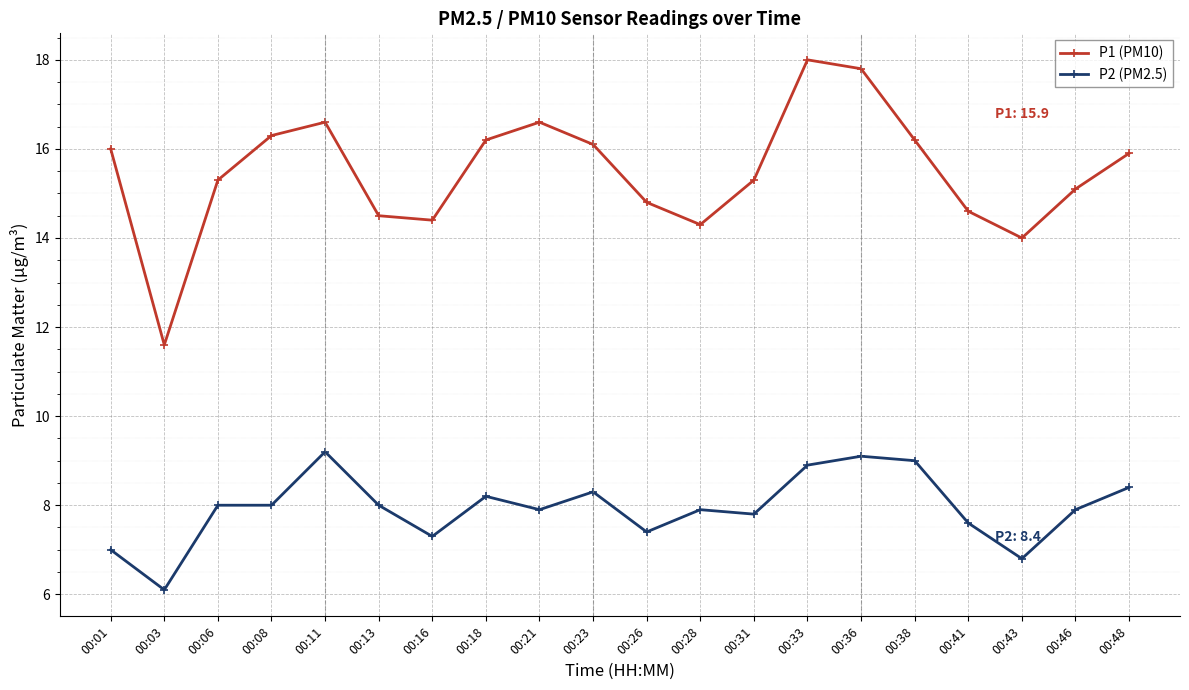

Reading left to right, what are all the values shown in this chart?

P1 (PM10): 16.0	11.6	15.3	16.3	16.6	14.5	14.4	16.2	16.6	16.1	14.8	14.3	15.3	18.0	17.8	16.2	14.6	14.0	15.1	15.9
P2 (PM2.5): 7.0	6.1	8.0	8.0	9.2	8.0	7.3	8.2	7.9	8.3	7.4	7.9	7.8	8.9	9.1	9.0	7.6	6.8	7.9	8.4